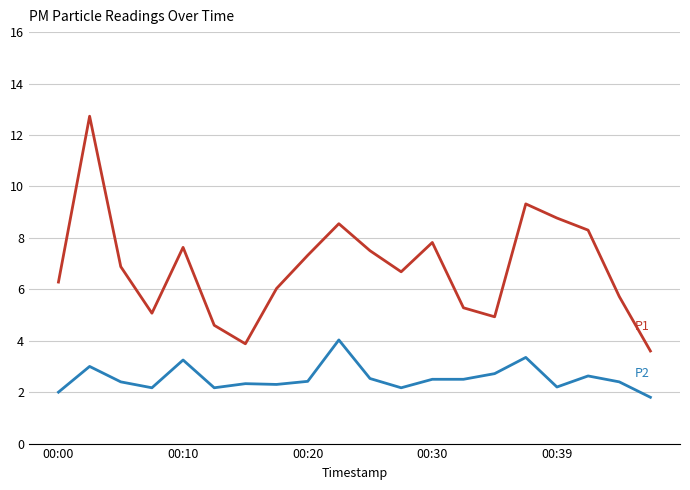

What is the greatest value displayed?

12.7